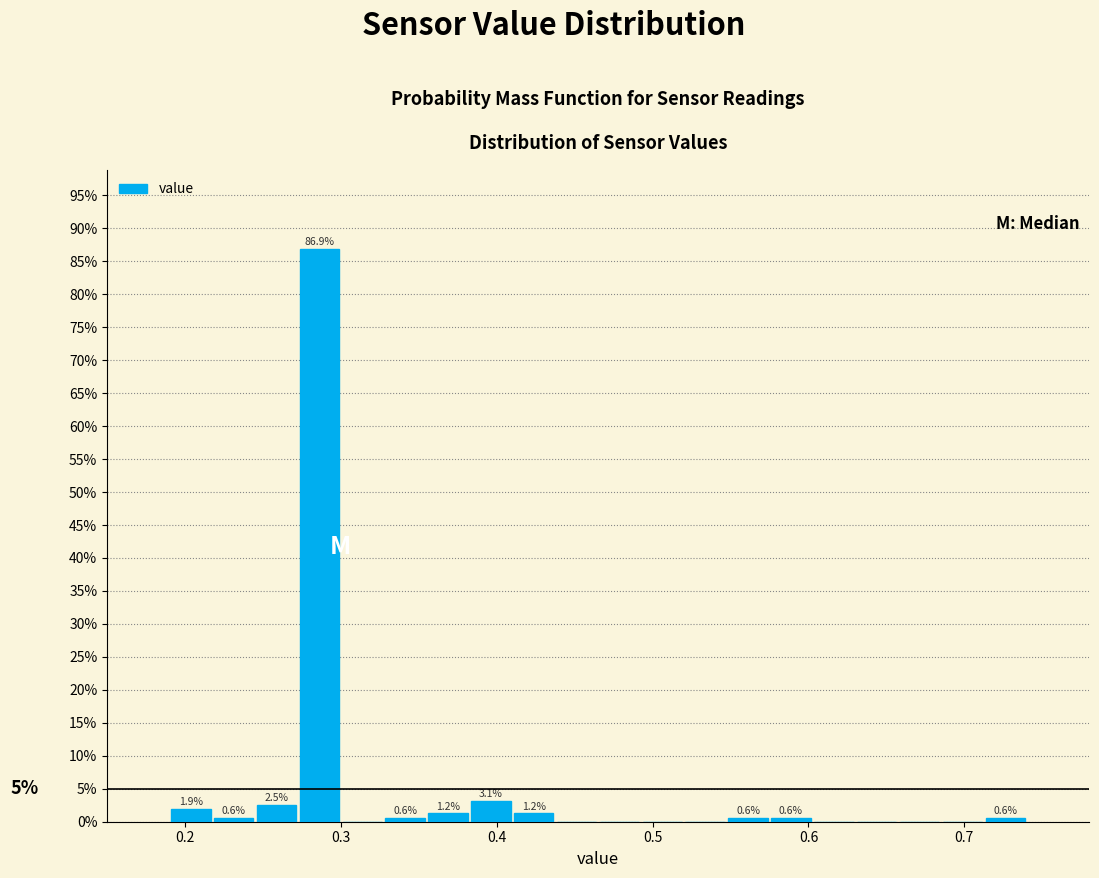

Read against the x-axis, roughly where is the centre of the tallest bar?

0.29